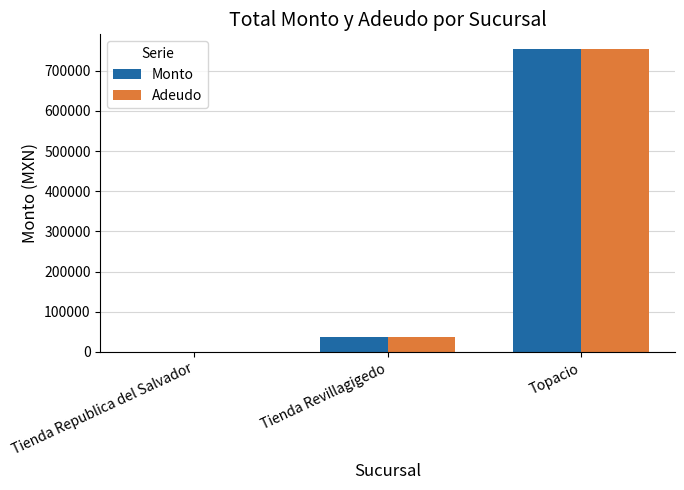

What is the highest value of the Adeudo series?

752750.0